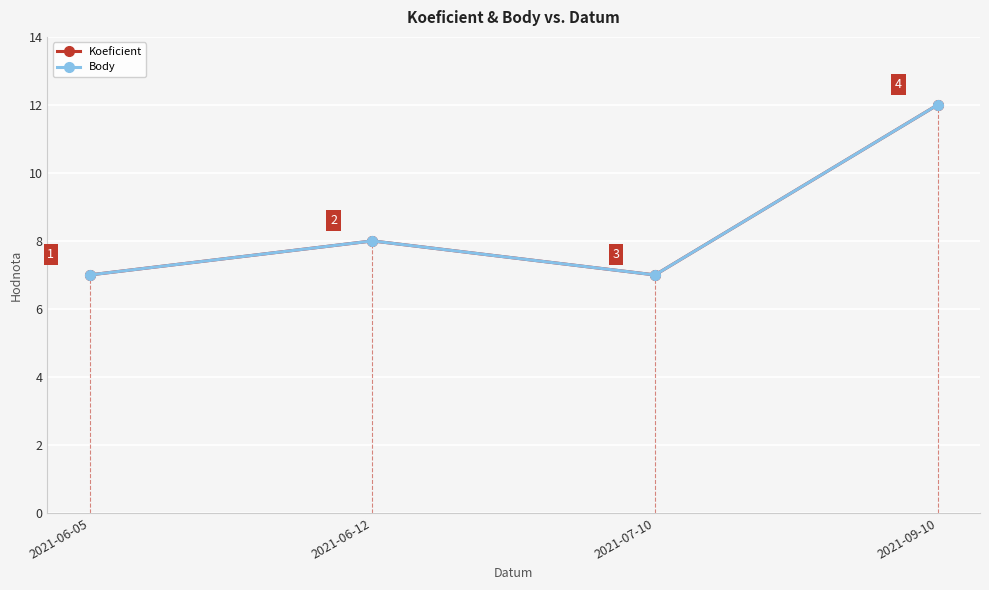

List the series in order of their peak value, highest first.

Koeficient, Body